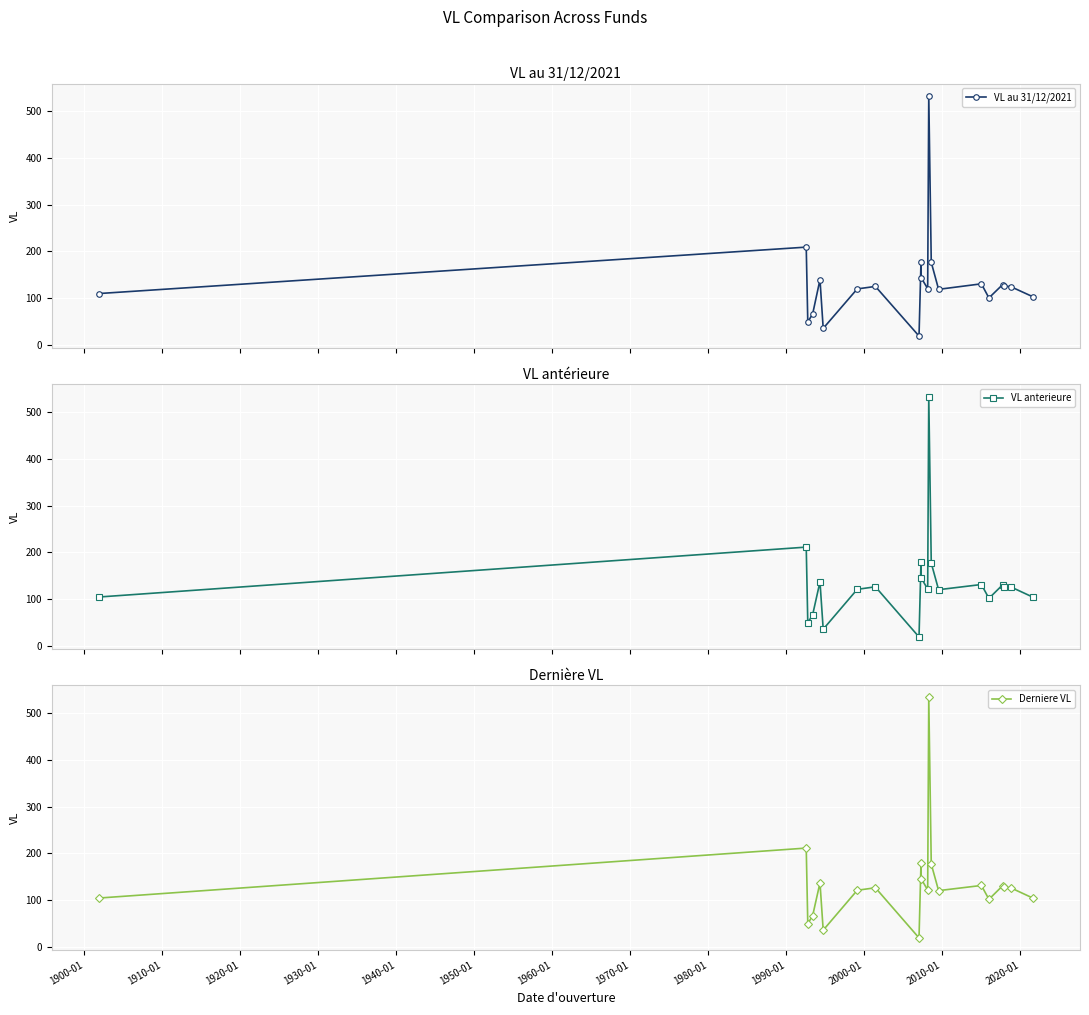

What is the maximum value for VL au 31/12/2021?

533.1